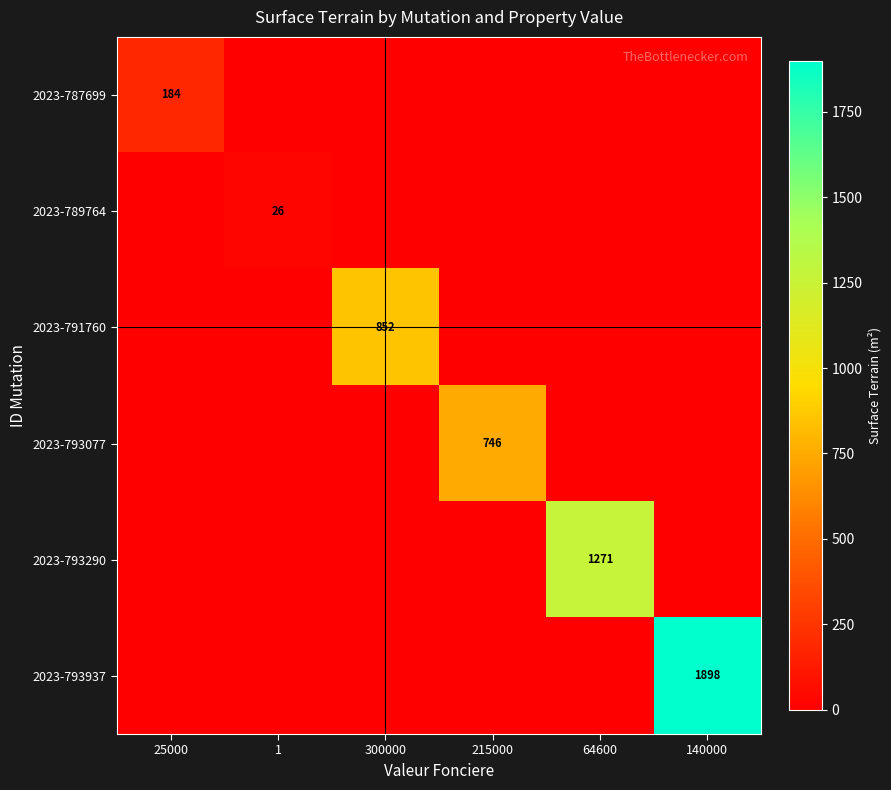

True or false: 2023-793290 has a value of 779 at 64600.

False